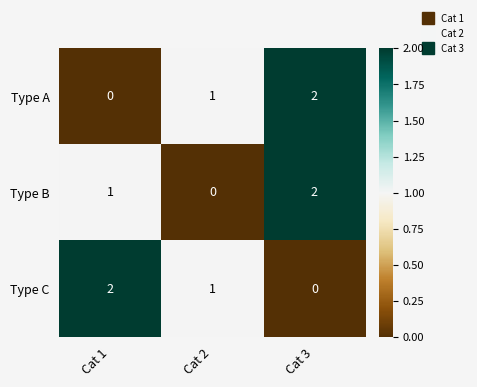

What is the total value across all series at Cat 1?

3